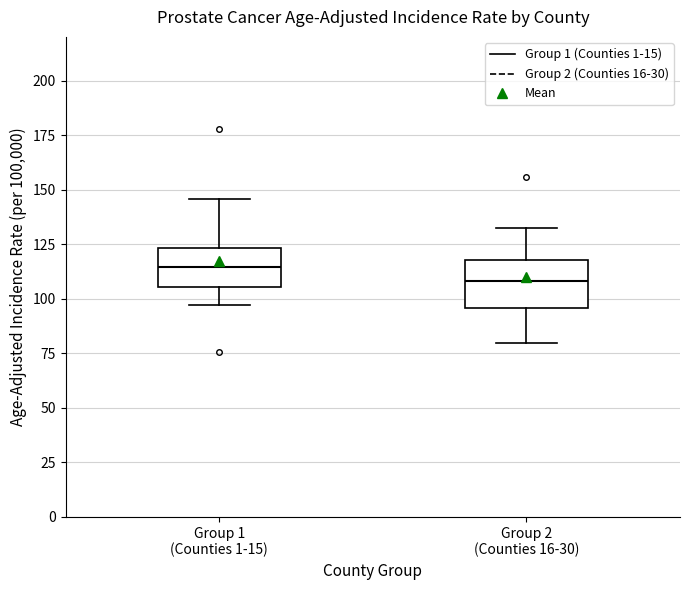

Reading left to right, transcribe this box plot: for each box, give where its median line is, the range the box spans, and where its two whiskers end, as read against the y-axis. The values are not printed on the chart, so give them approximately, as read against the axis.

Group 1 (Counties 1-15): median 115, box 105 to 125, whiskers 95 to 145
Group 2 (Counties 16-30): median 110, box 95 to 120, whiskers 80 to 130